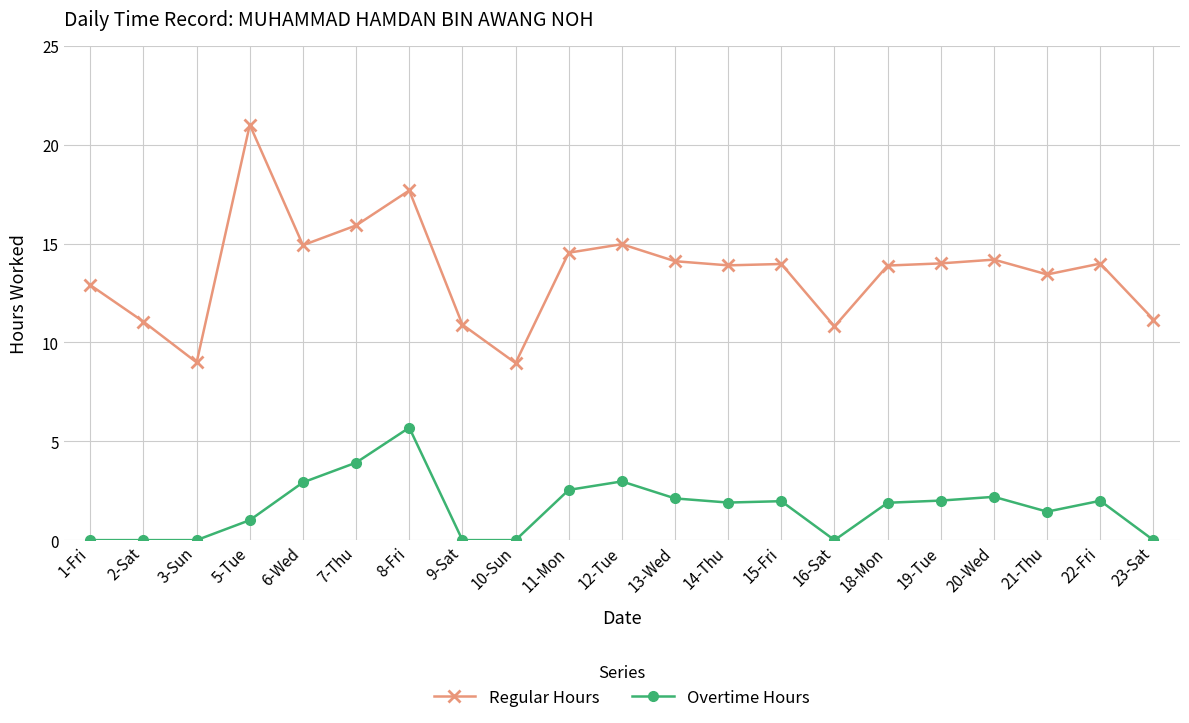

Does the chart display data point markers on the line(s)?

Yes